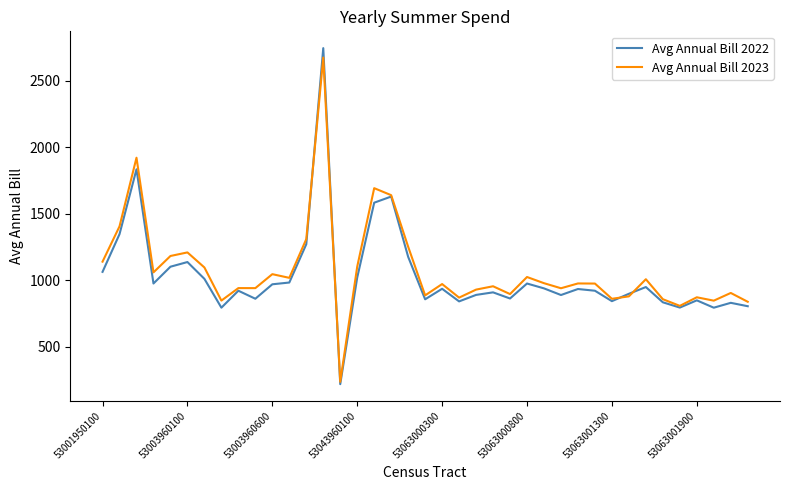

True or false: Avg Annual Bill 2022 has more than 2 interior local peaks.

True